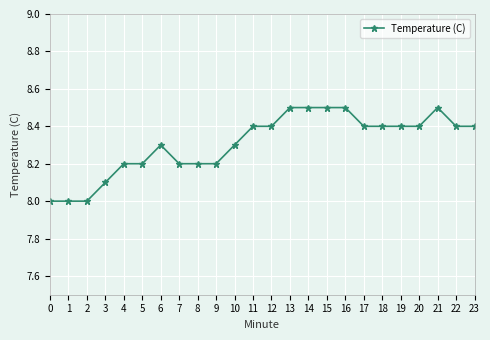

Reading left to right, list all the values displayed in this chart.

0=8.0	1=8.0	2=8.0	3=8.1	4=8.2	5=8.2	6=8.3	7=8.2	8=8.2	9=8.2	10=8.3	11=8.4	12=8.4	13=8.5	14=8.5	15=8.5	16=8.5	17=8.4	18=8.4	19=8.4	20=8.4	21=8.5	22=8.4	23=8.4